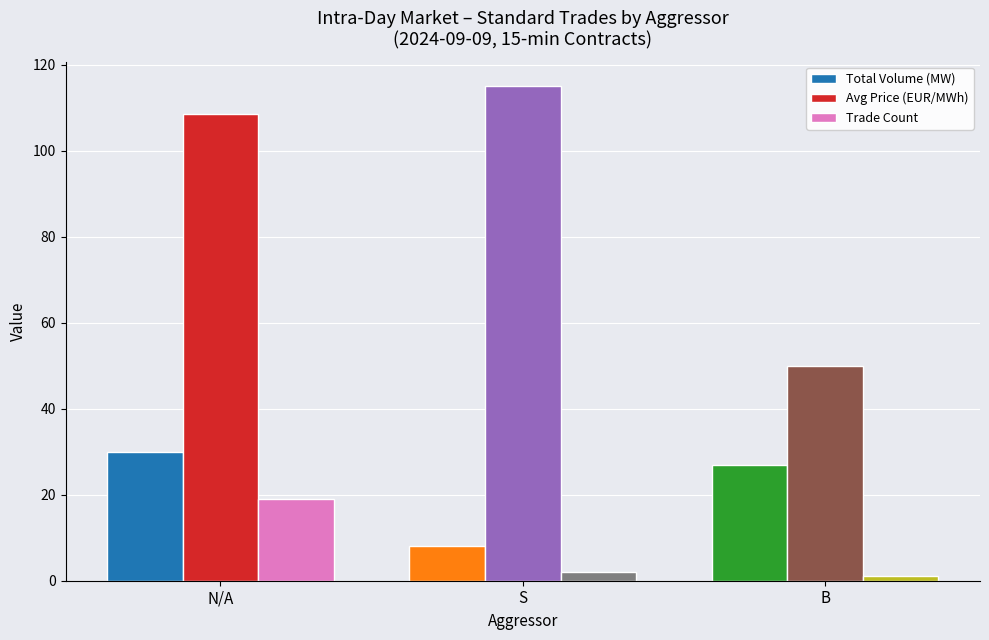

What is the total value across all series at N/A?

157.4